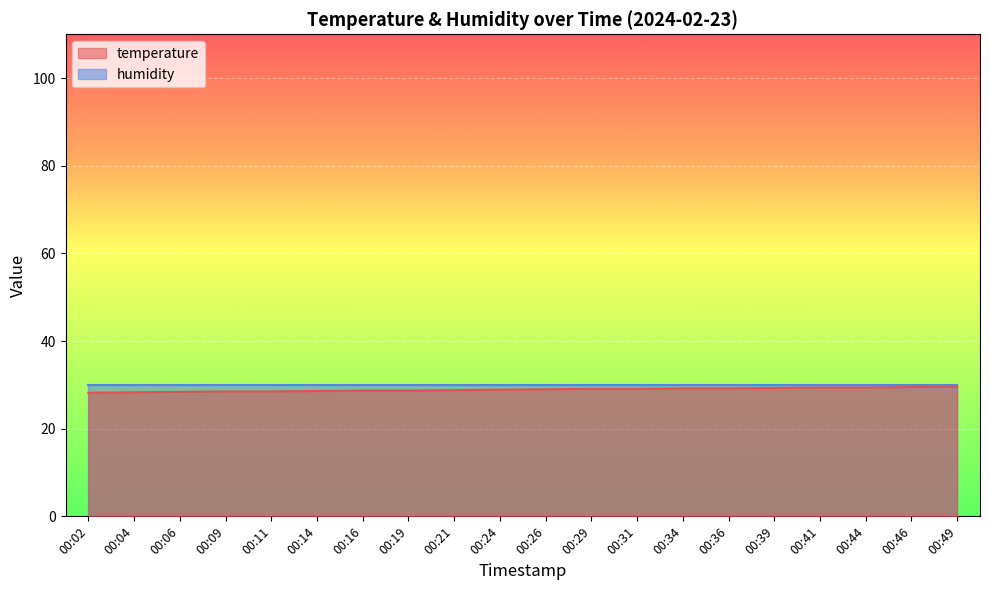

At which label does the data first exceed 29?

00:29